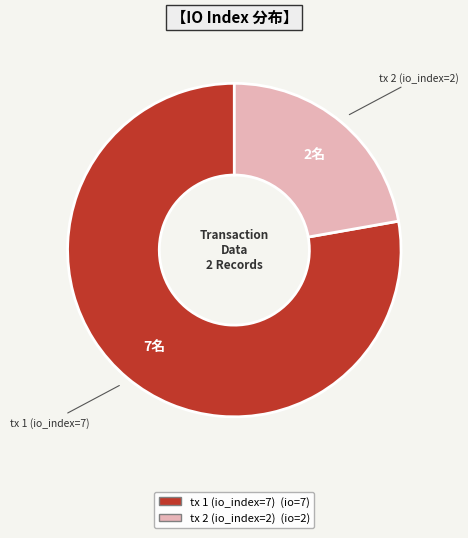

Is it true that tx 1 (io_index=7) is 87% of the pie?

False